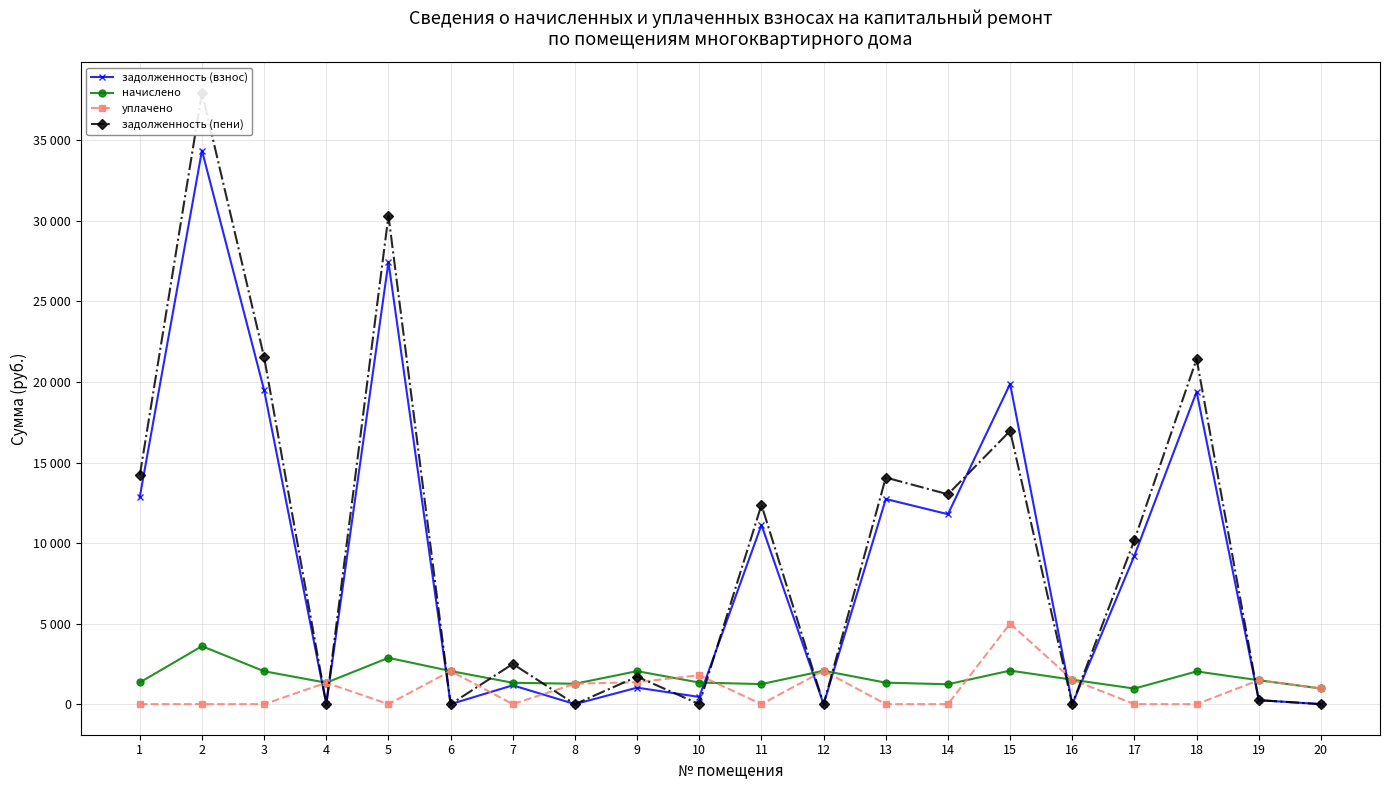

At which label is задолженность (взнос) closest to 17184?

18